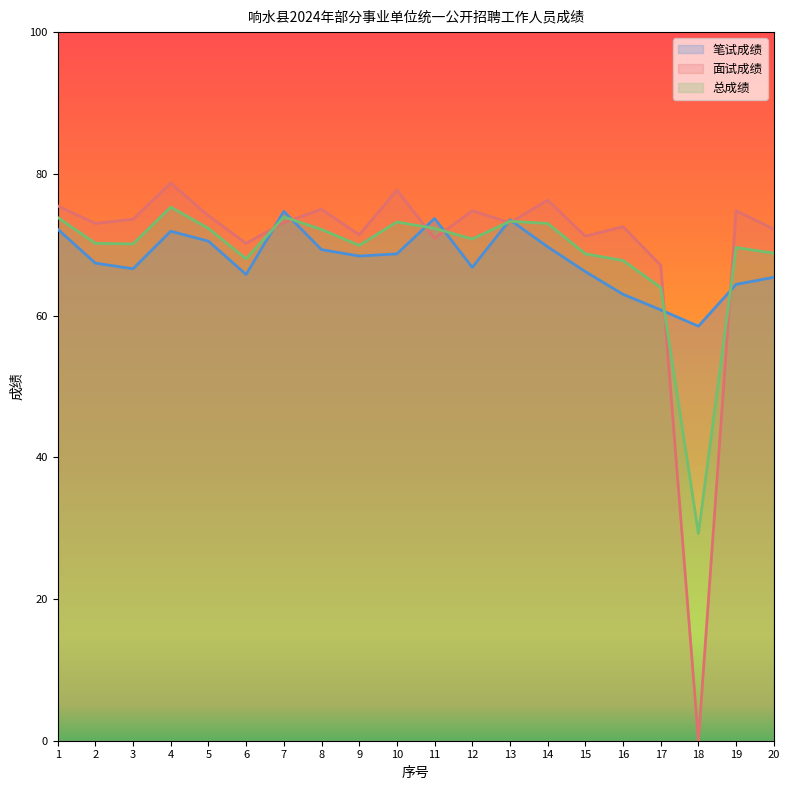

Where do 总成绩 and 笔试成绩 first cross each other?

6 and 7